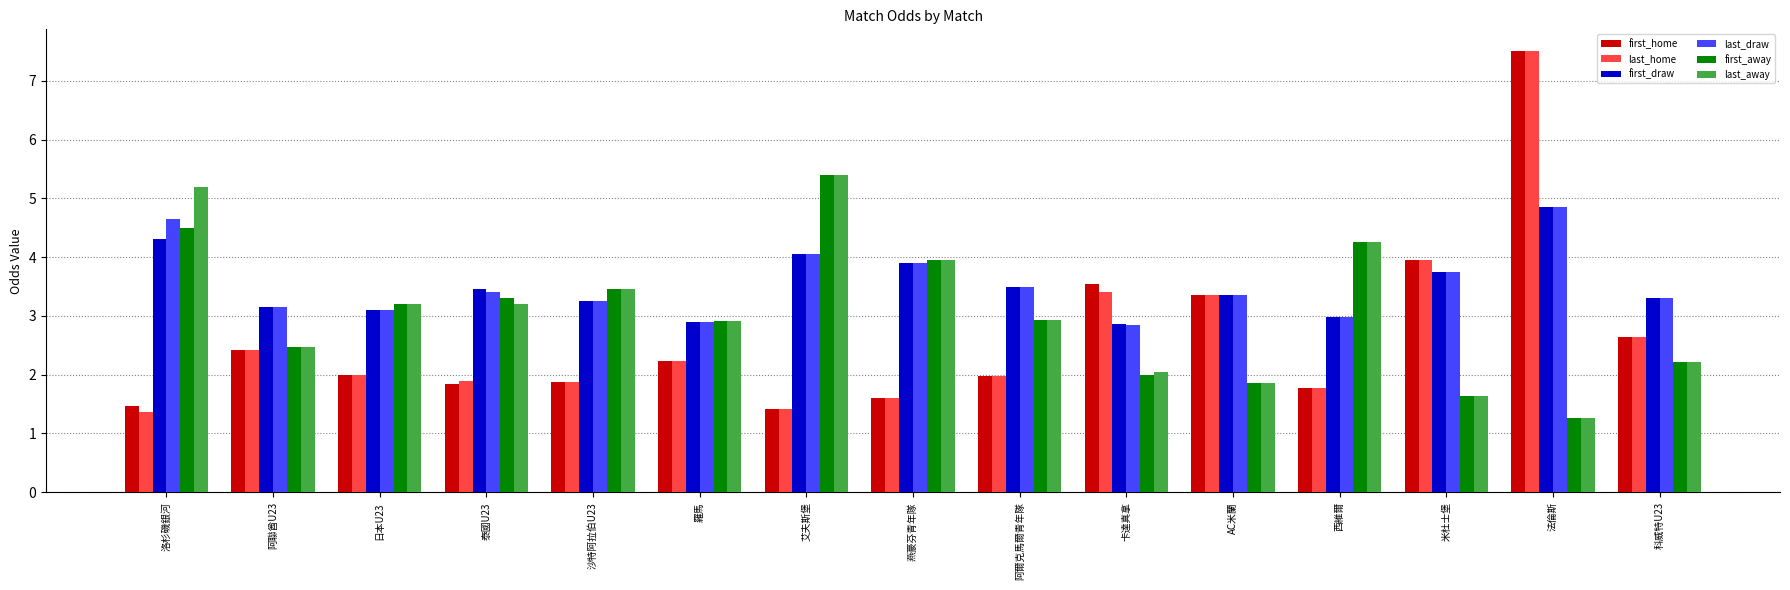

What is the maximum value shown in the chart?

7.5